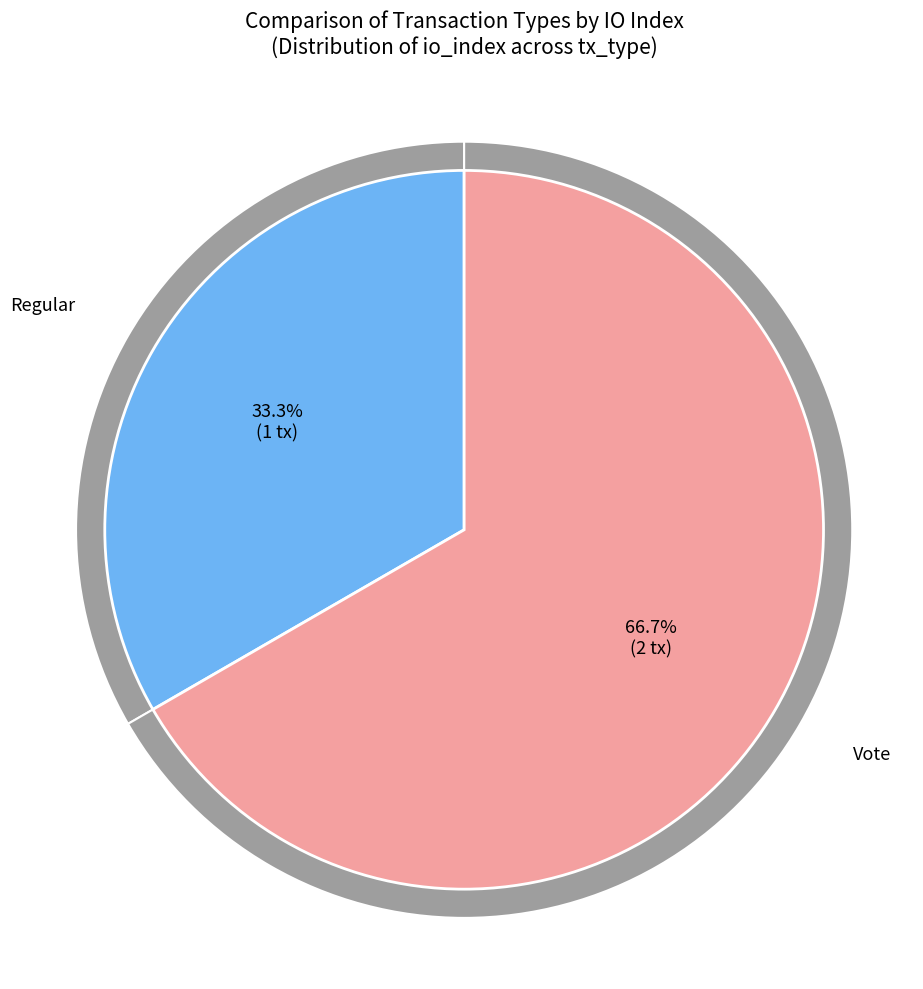

What is the total percentage of Vote and Regular?

100.0%